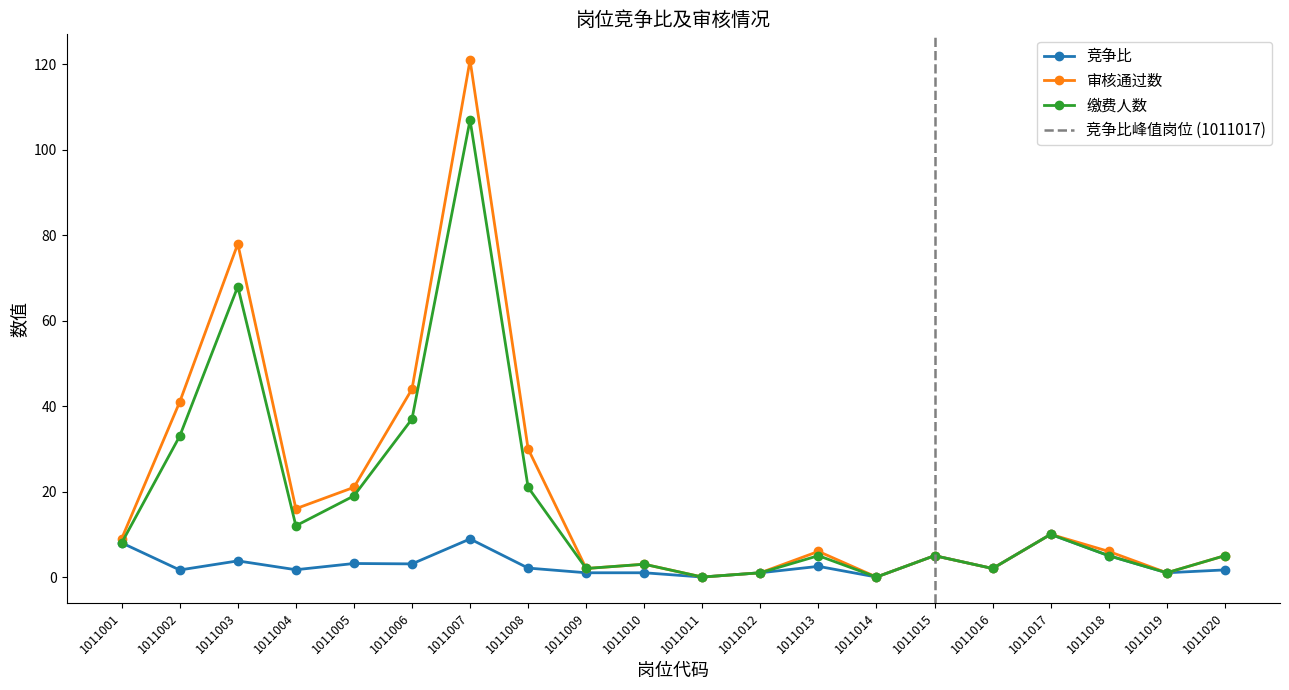

Reading left to right, what are all the values shown in this chart?

竞争比: 8.0	1.6	3.8	1.7	3.2	3.1	8.9	2.1	1.0	1.0	0.0	1.0	2.5	0.0	5.0	2.0	10.0	5.0	1.0	1.7
审核通过数: 9.0	41.0	78.0	16.0	21.0	44.0	121.0	30.0	2.0	3.0	0.0	1.0	6.0	0.0	5.0	2.0	10.0	6.0	1.0	5.0
缴费人数: 8.0	33.0	68.0	12.0	19.0	37.0	107.0	21.0	2.0	3.0	0.0	1.0	5.0	0.0	5.0	2.0	10.0	5.0	1.0	5.0